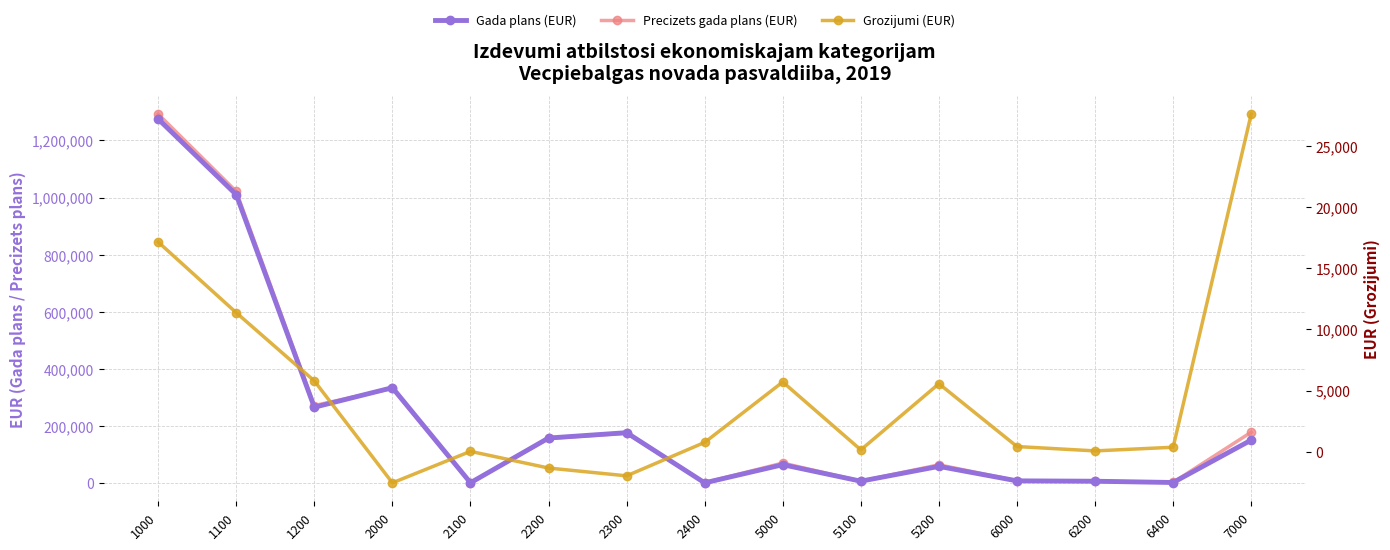

Which category has the highest value across all series?

1000